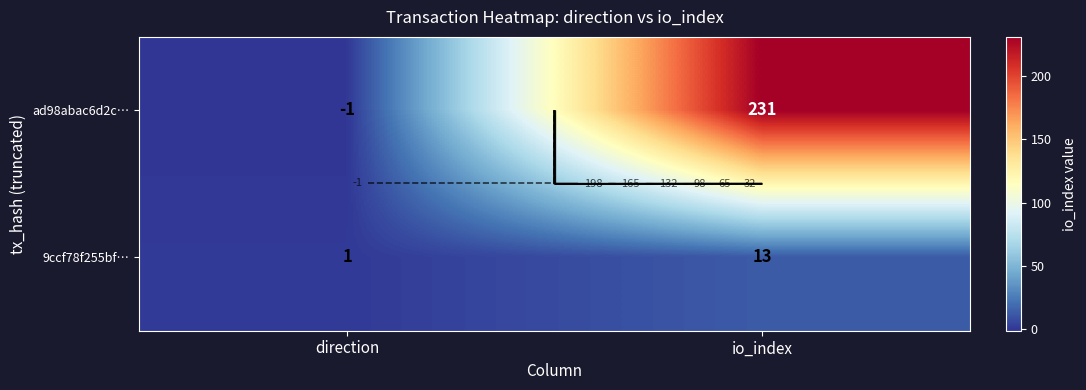

How many distinct data groups are displayed?

2